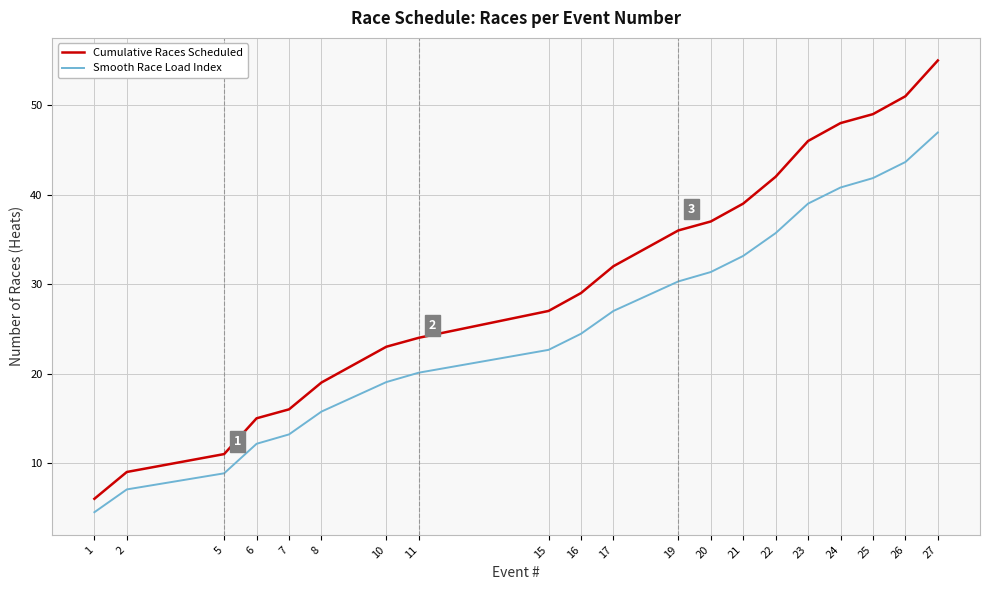

What is the difference between the Smooth Race Load Index values at 27 and 16?

22.5